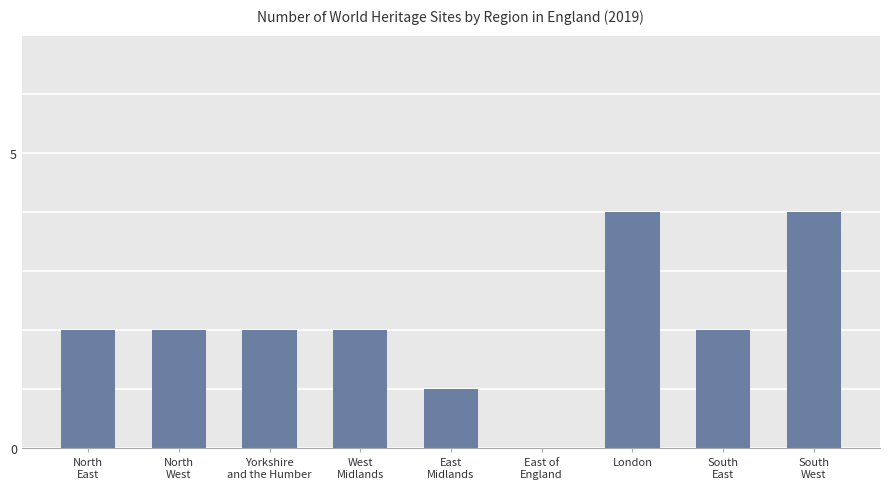

How many values are between 2 and 3?

5